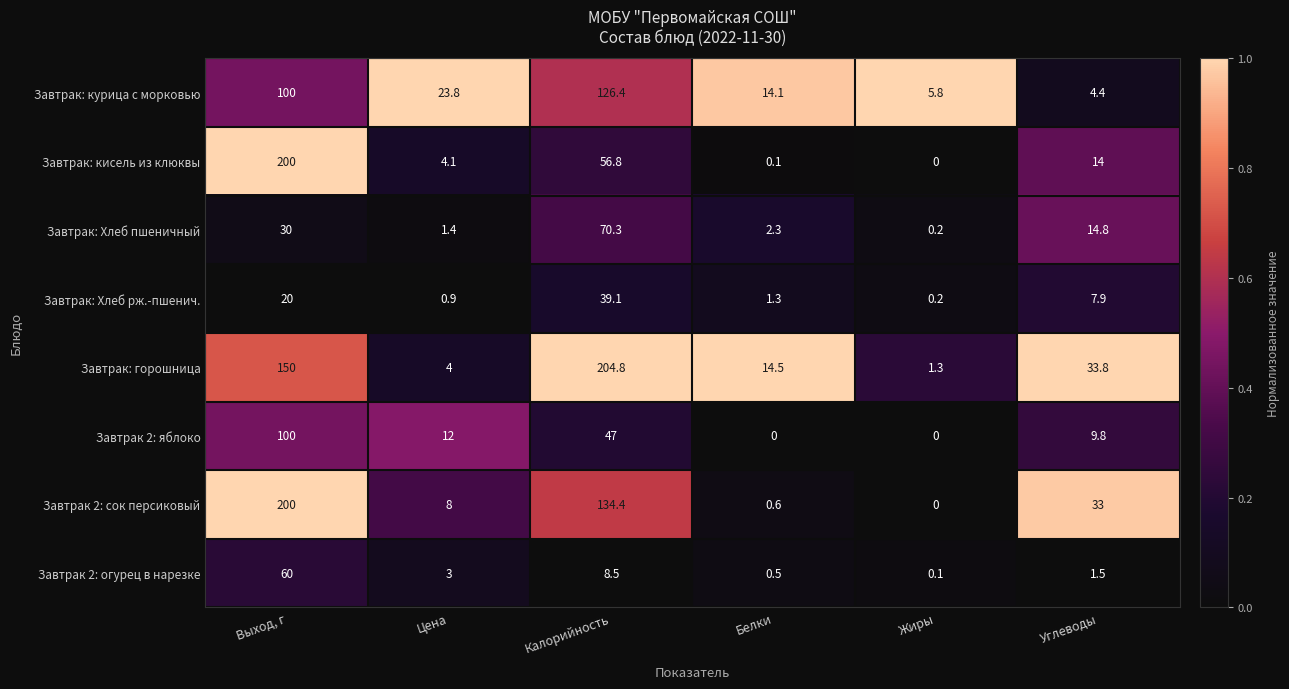

At how many categories does at least one series exceed 0?

6